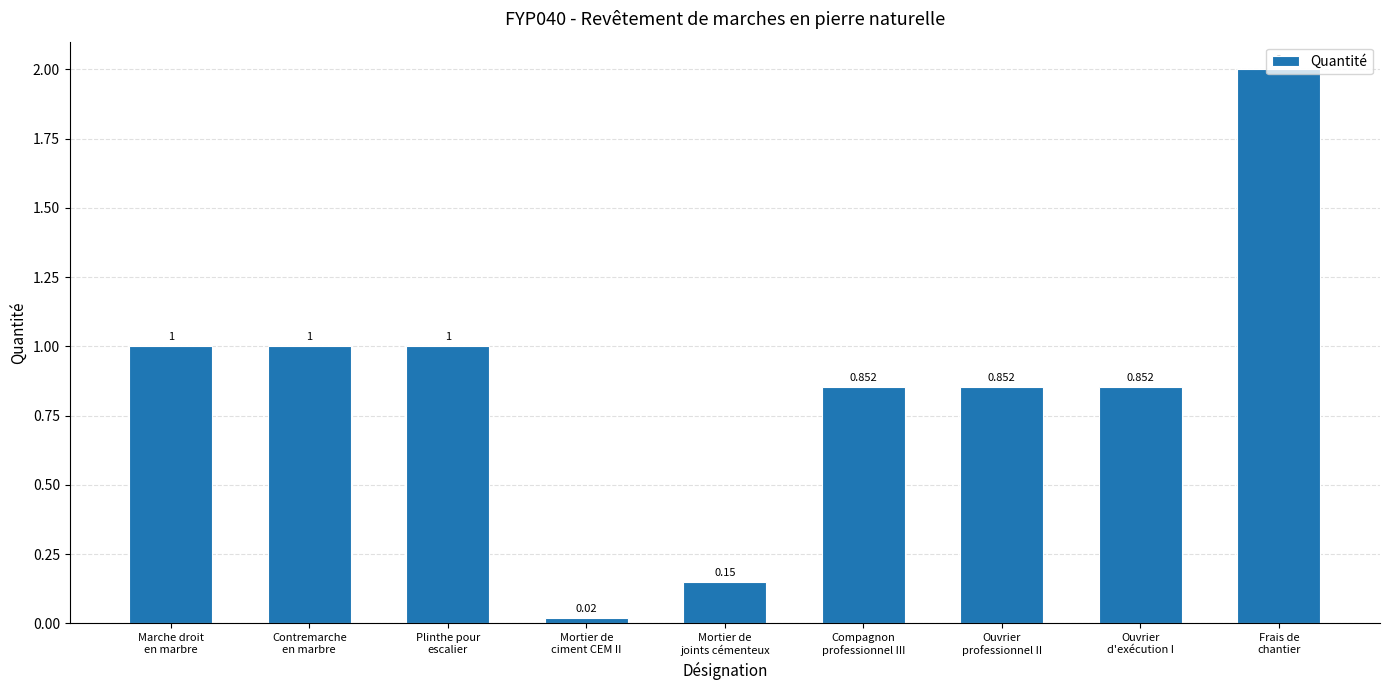

Is it true that the value at Marche droit
en marbre is 1.0?

True